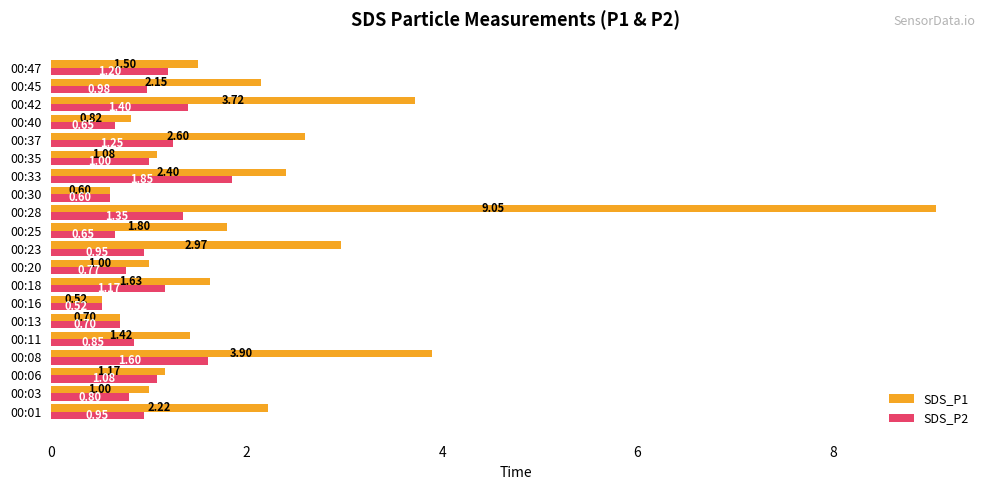

Rank the series by their maximum value, from highest to lowest.

SDS_P1, SDS_P2